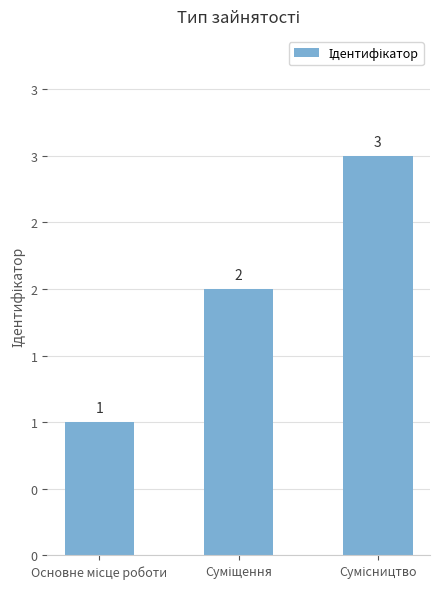

Which category has the highest value across all series?

Сумісництво